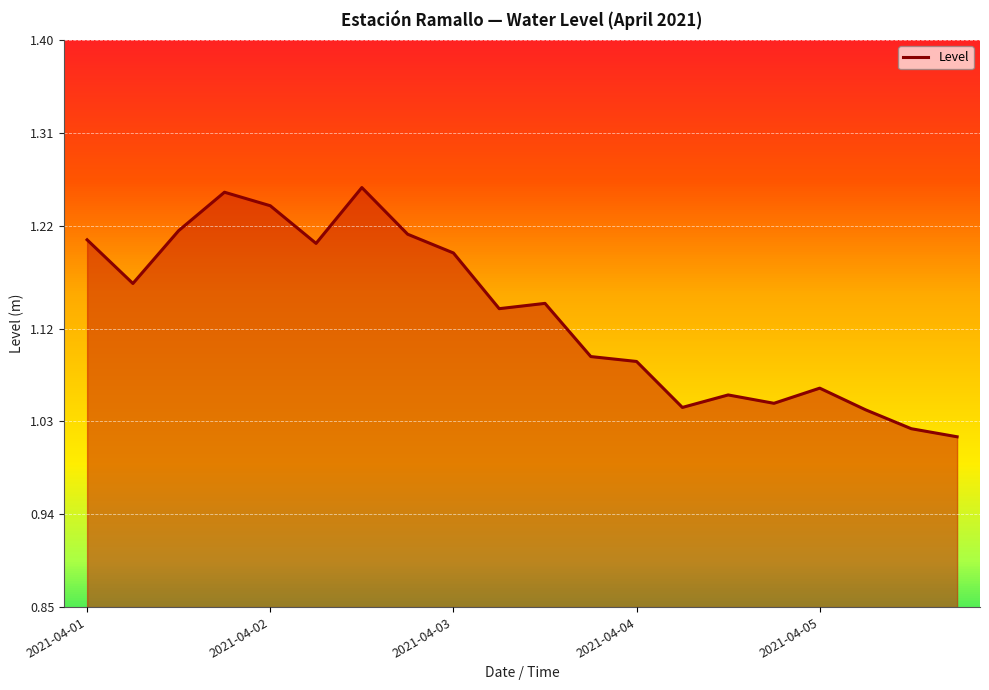

Does the chart have visible grid lines?

Yes